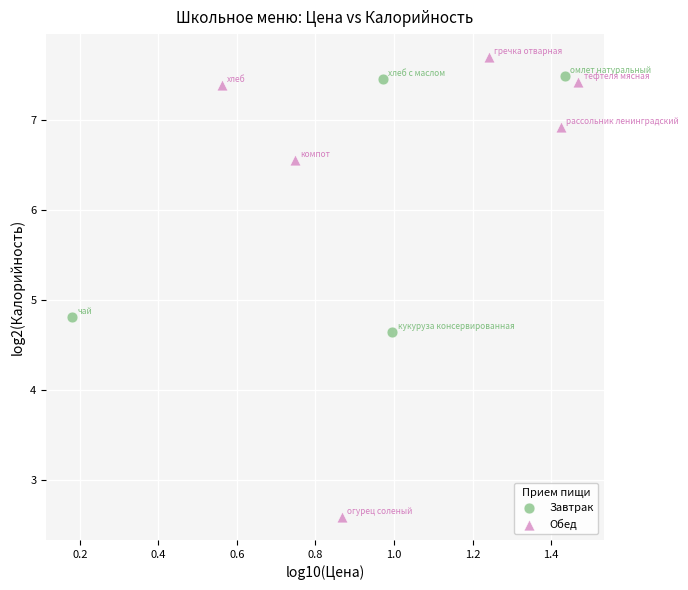

Which series contains the lowest Y value?

Обед